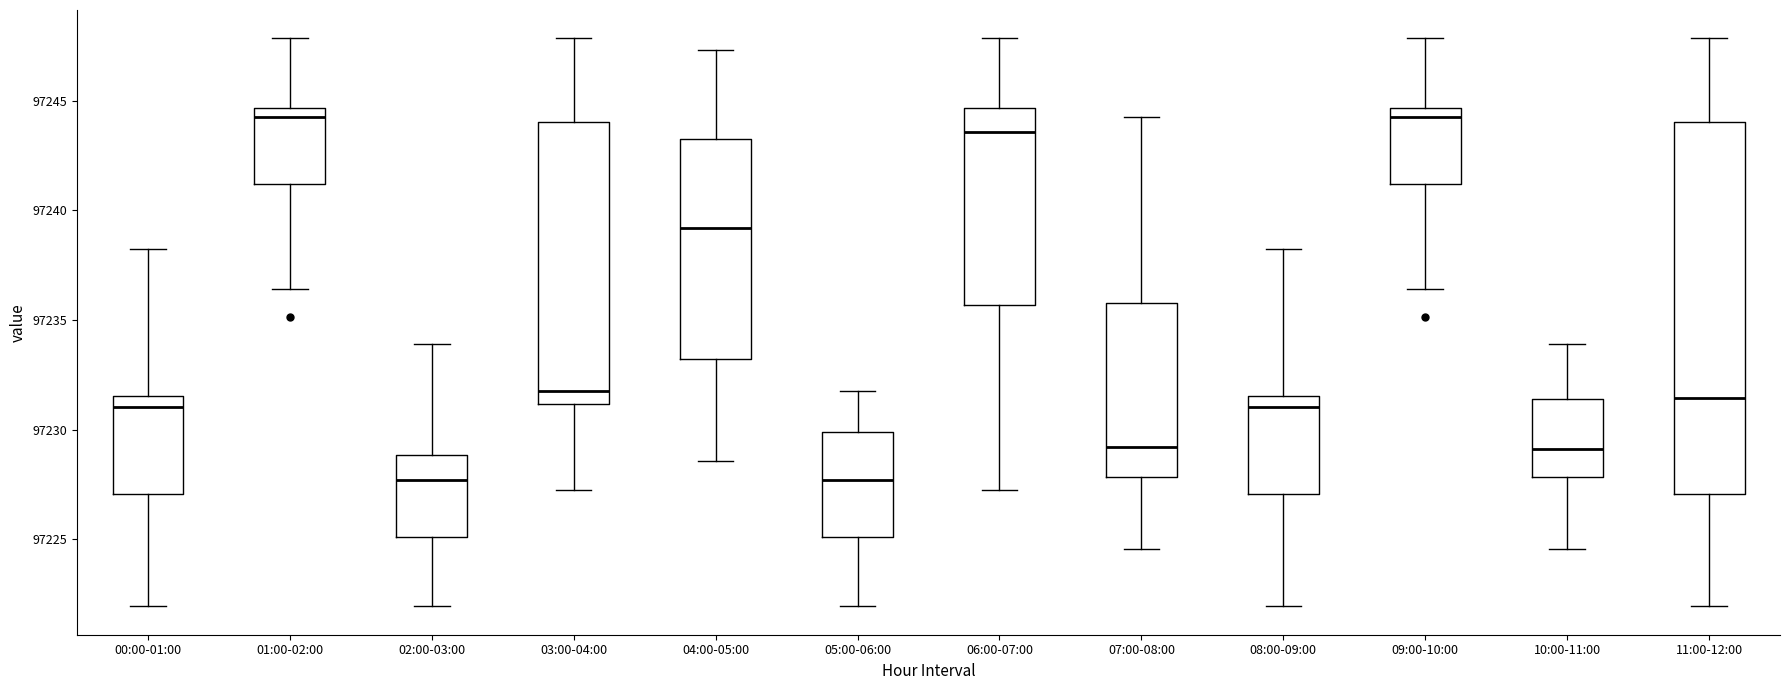

Where is the upper edge of the box for 09:00-10:00 on the y-axis? The values are not printed on the chart, so give them approximately, as read against the axis.

97244.5